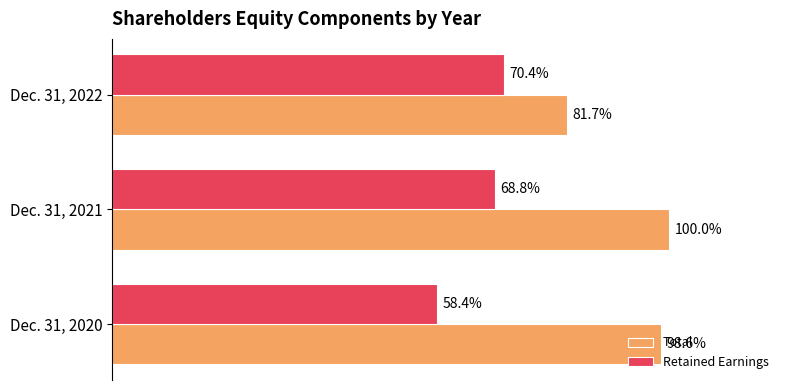

What are all the series names shown in the legend?

Total, Retained Earnings